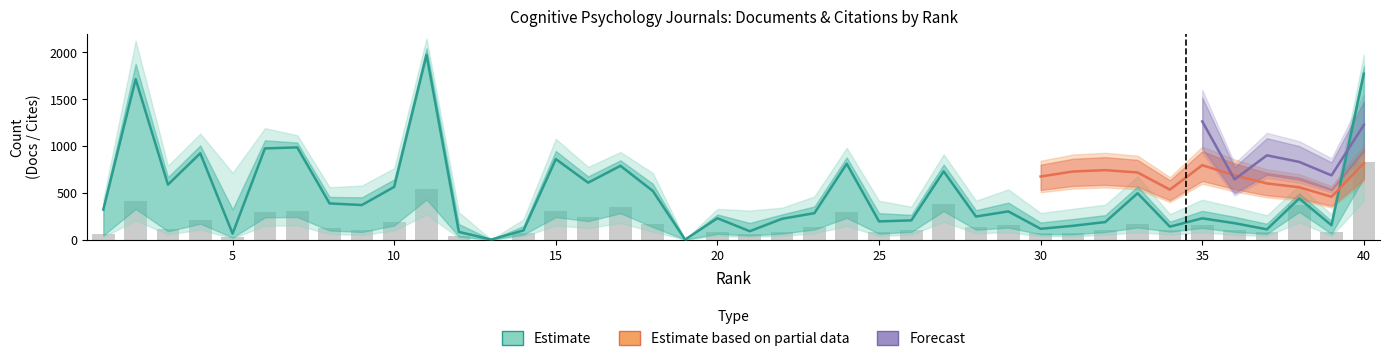

What is the maximum value for Total Docs. (3years)?

827